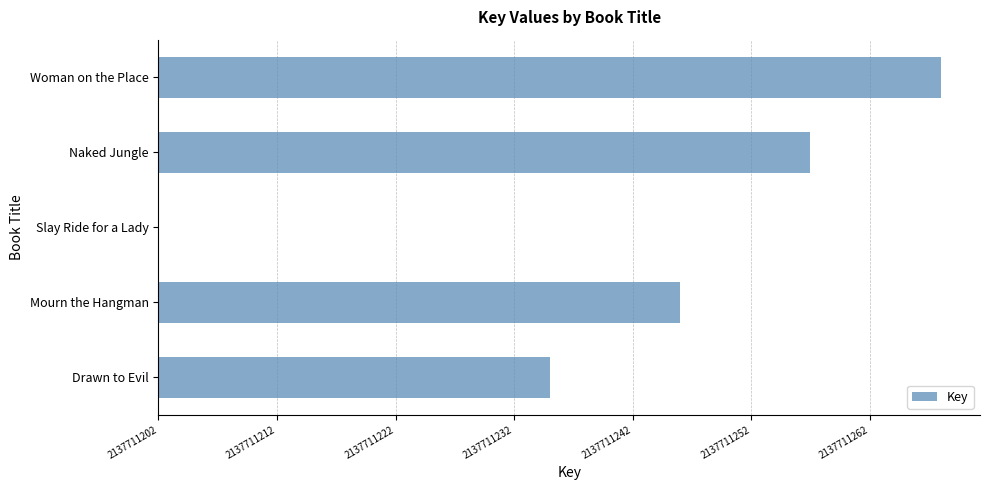

What is the difference between the maximum and minimum values?

66